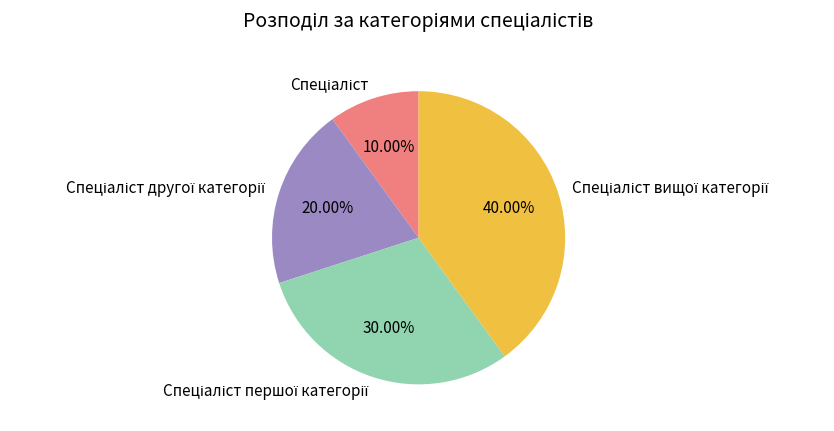

Is there any slice that represents more than half of the pie?

No